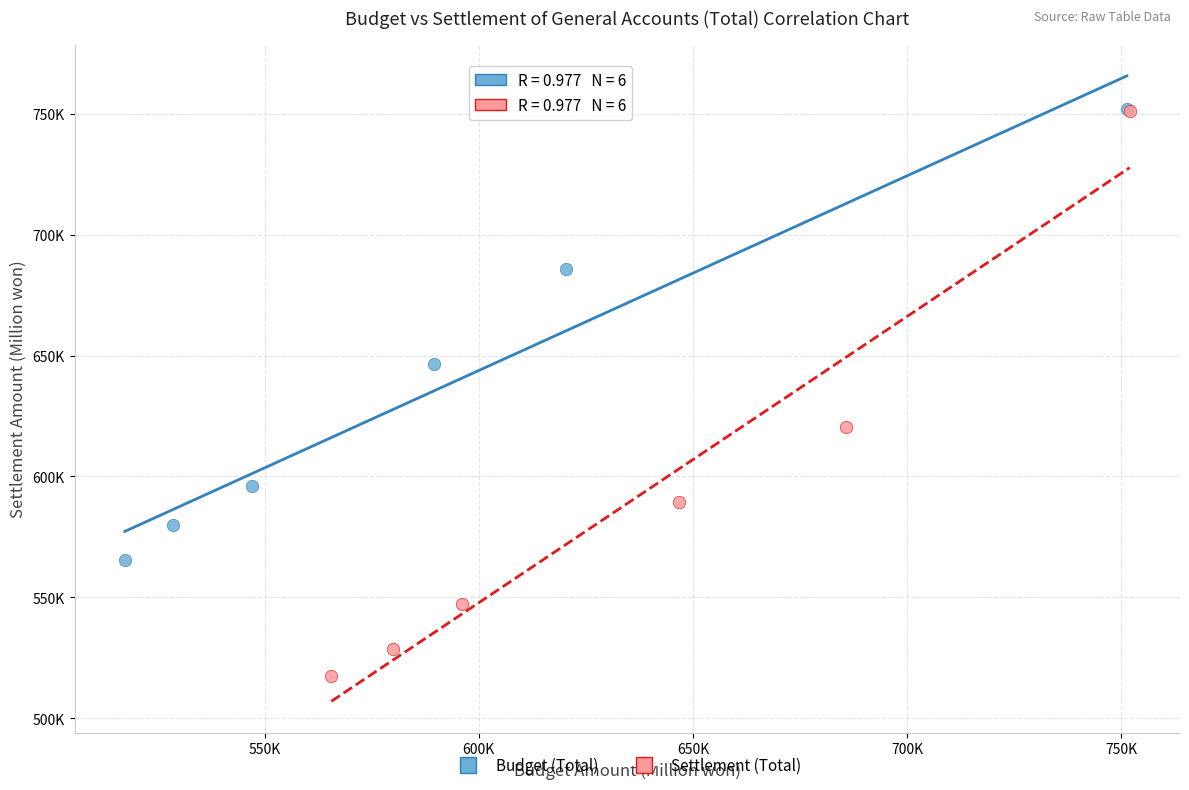

Which series has the widest spread of Y values?

Settlement (Total)